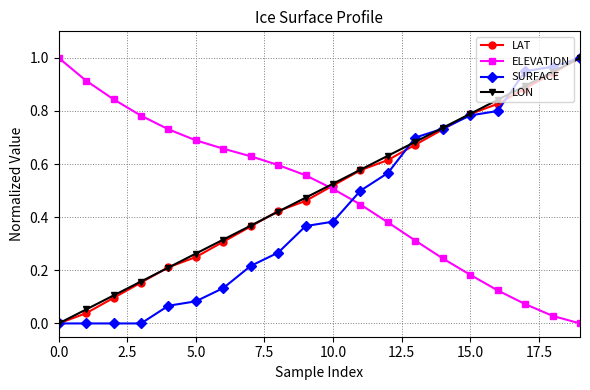

How many categories are shown in the chart?

20